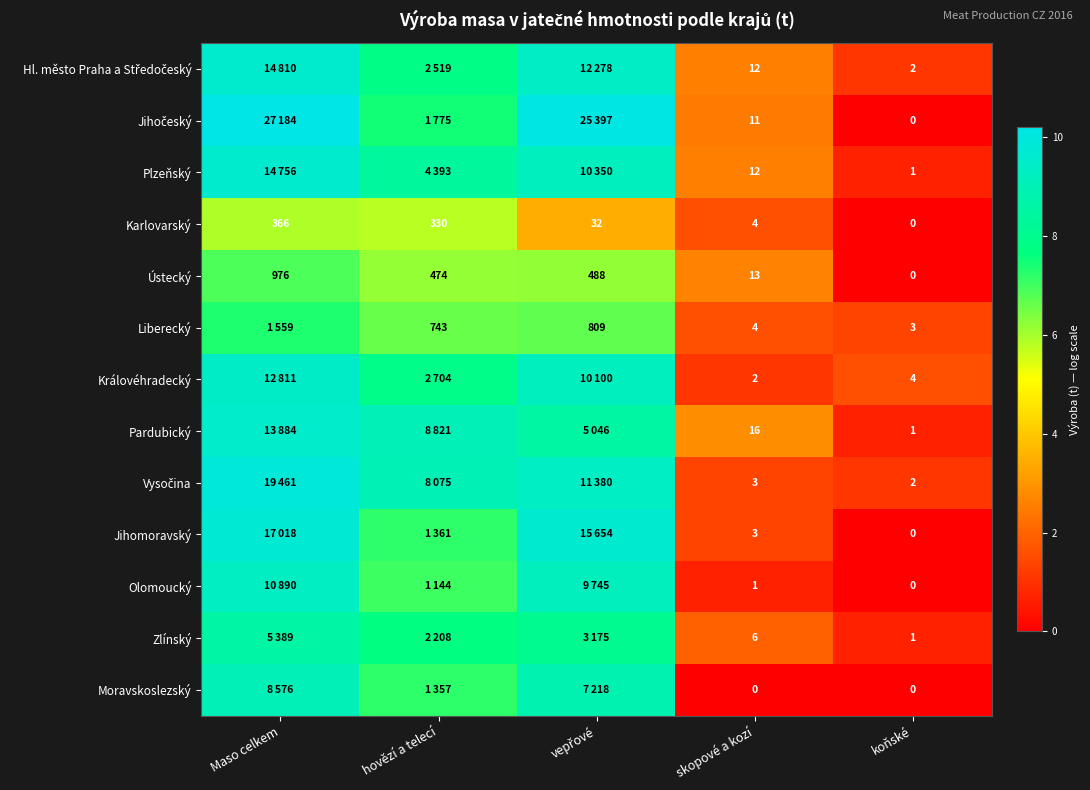

Between skopové a kozí and koňské, which series saw the biggest shift?

Pardubický